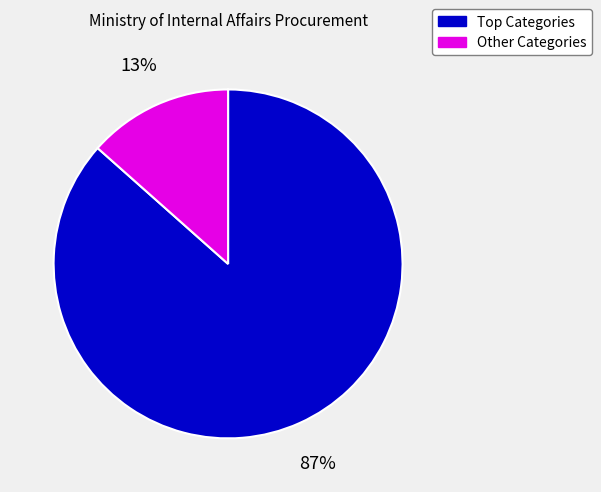

Which category has the biggest portion of the pie?

Top Categories